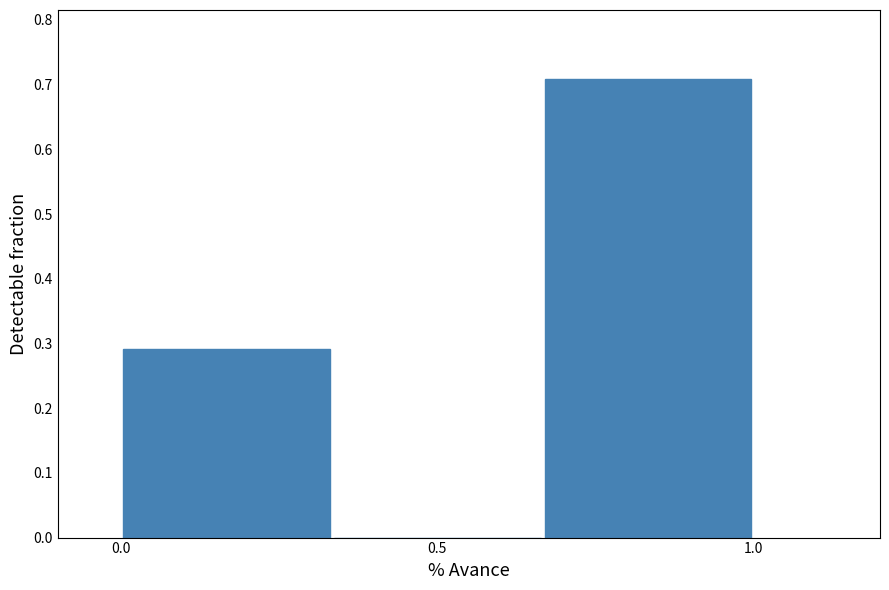

How tall is the bar that spans 0.00 to 0.35 on the x-axis? Neither the bar edges nor the heights are printed on the chart, so give them approximately, as read against the axes.

0.29